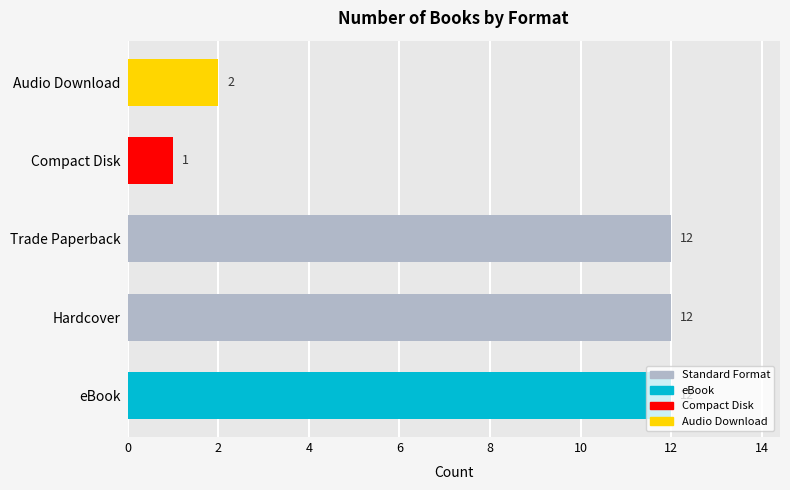

Is it true that the value at Hardcover is 12?

True